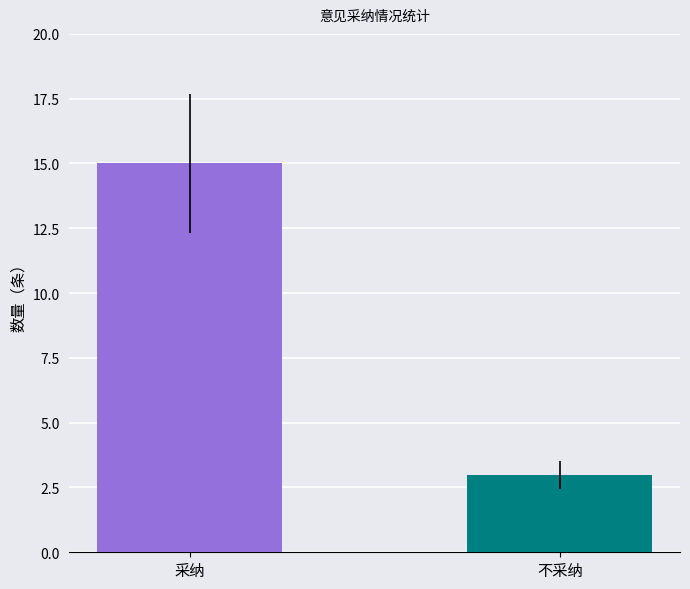

What is the ratio of the value at 不采纳 to the value at 采纳?

0.2